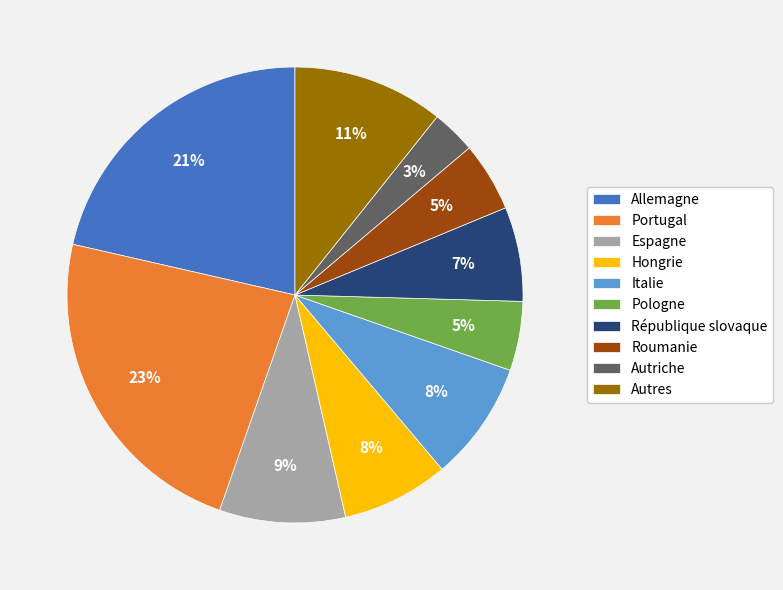

Which category has the biggest portion of the pie?

Portugal